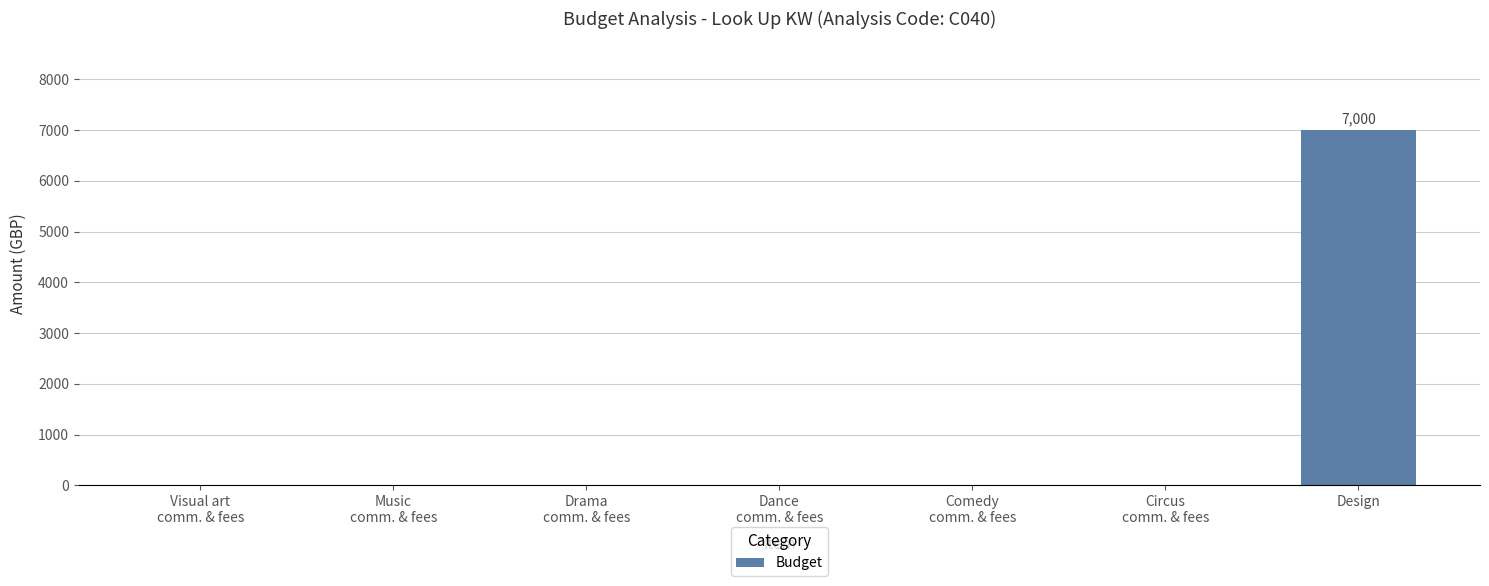

Count the number of values greater than 0.

1